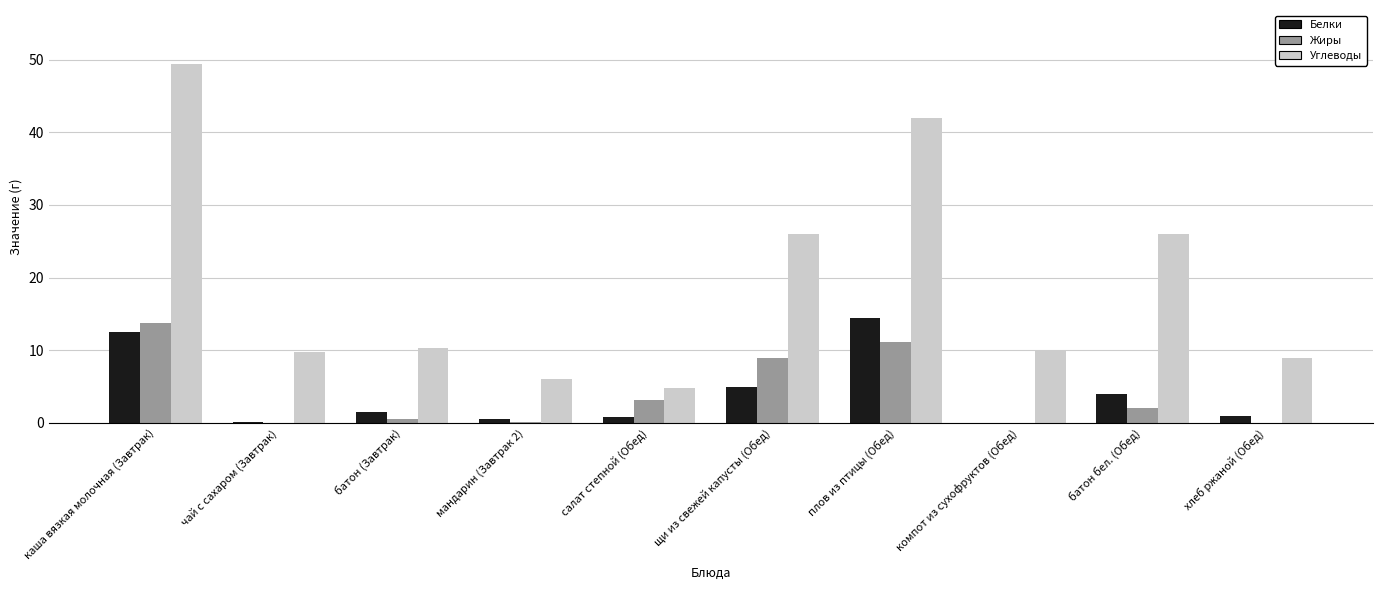

Are the bars horizontal?

No